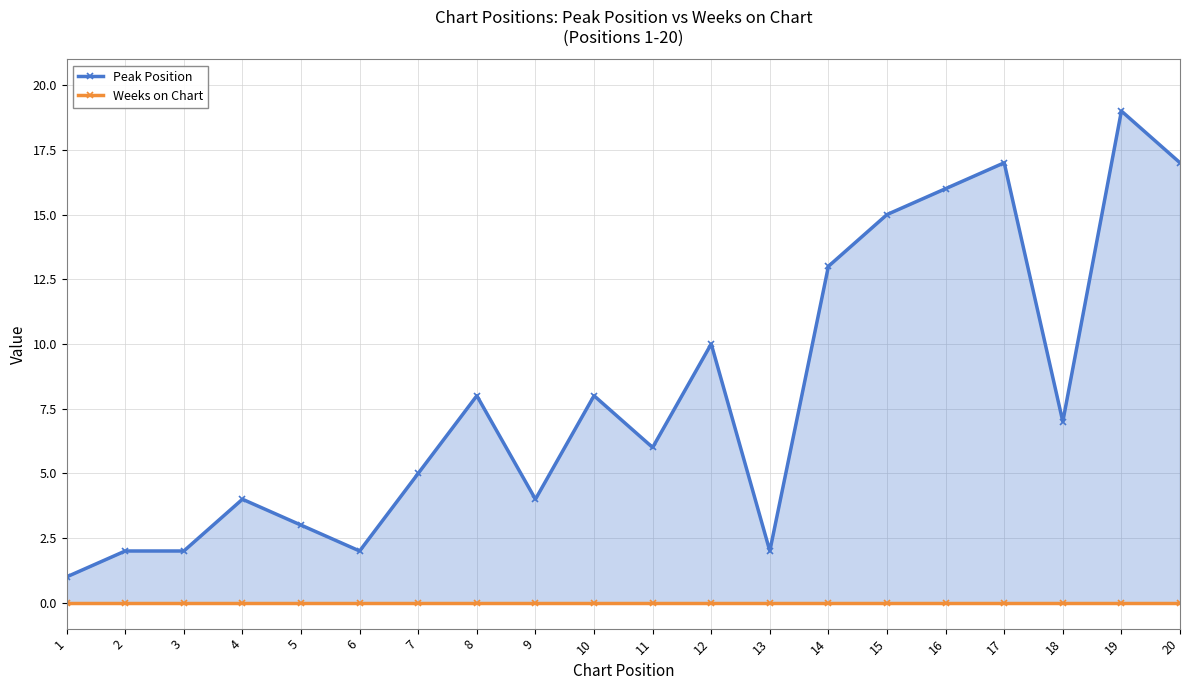

What is the spread (max minus min) of values at 12?

10